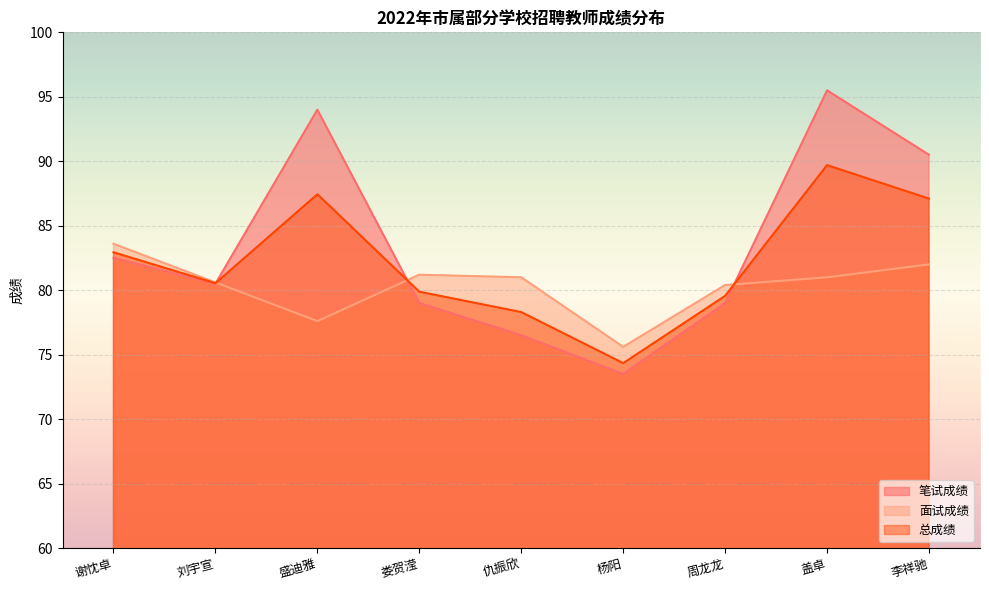

Where is the first local minimum for 总成绩?

刘宇宣